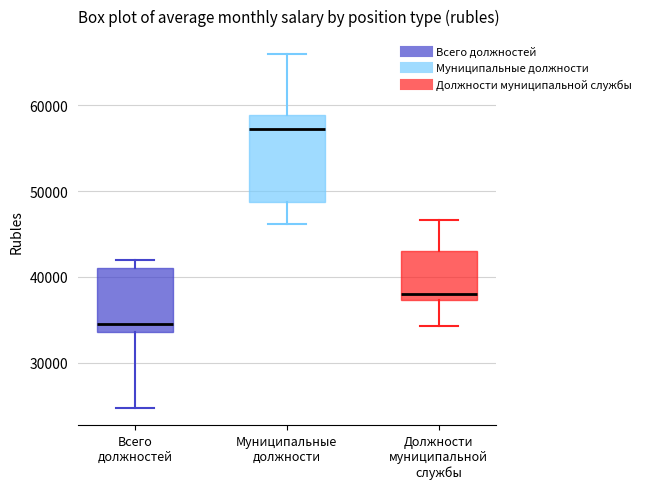

Reading left to right, read every box against the y-axis: the position of its median line, the range the box covers, and the ends of its whiskers. The values are not printed on the chart, so give them approximately, as read against the axis.

Всего должностей: median 34000 (just above the box's lower edge), box 34000 to 41000, whiskers 25000 to 42000
Муниципальные должности: median 57000, box 49000 to 59000, whiskers 46000 to 66000
Должности муниципальной службы: median 38000, box 37000 to 43000, whiskers 34000 to 47000